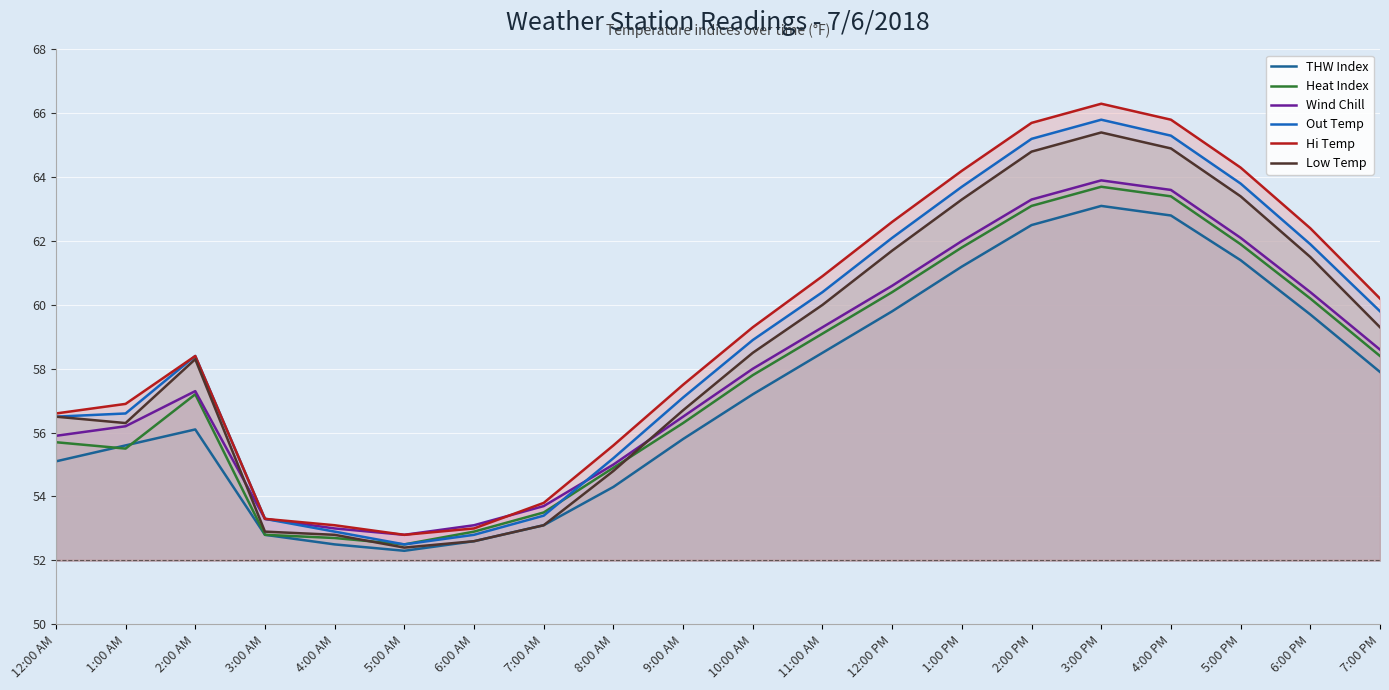

What is the minimum value shown in the chart?

52.3